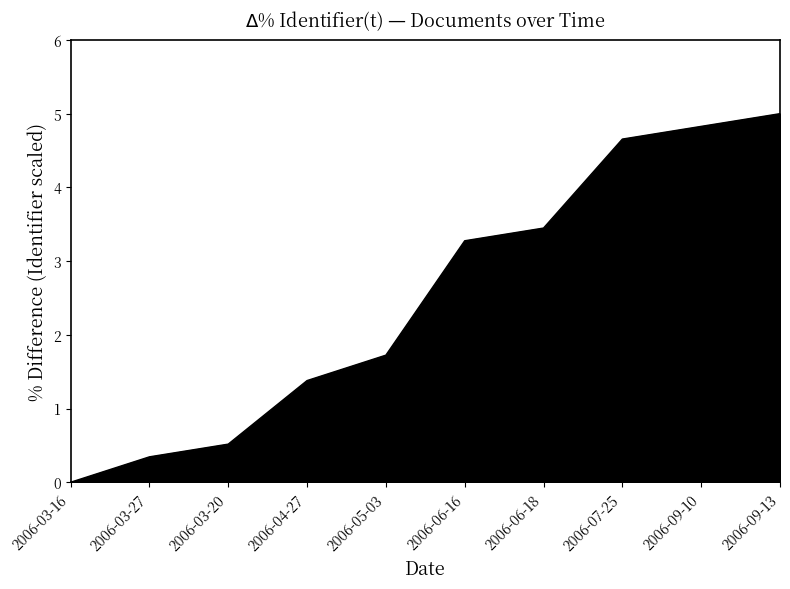

Between 2006-09-13 and 2006-03-27, which is larger?

2006-09-13